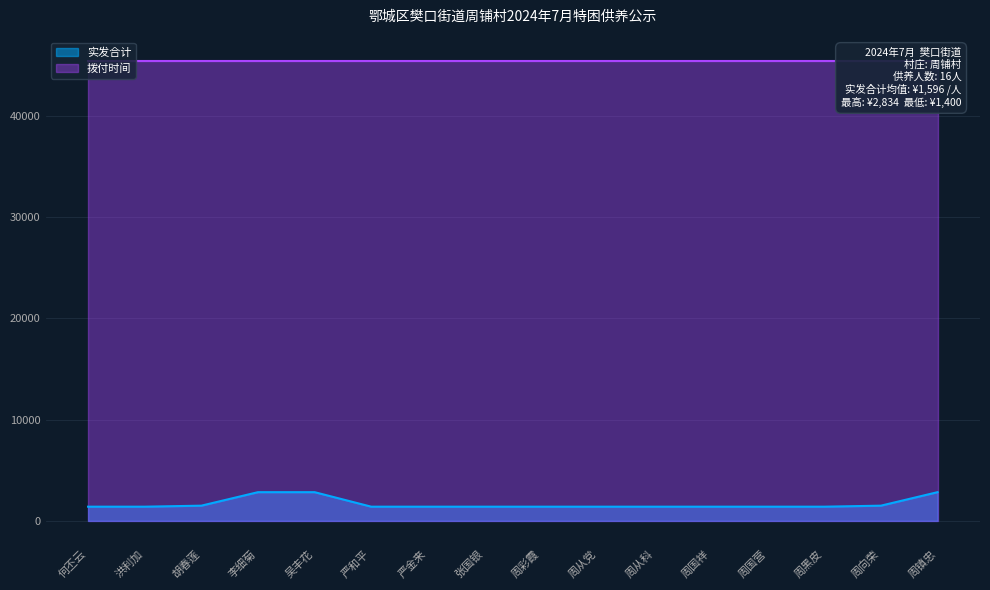

What is the sum of the values at 洪利加 and 周从科?

2800